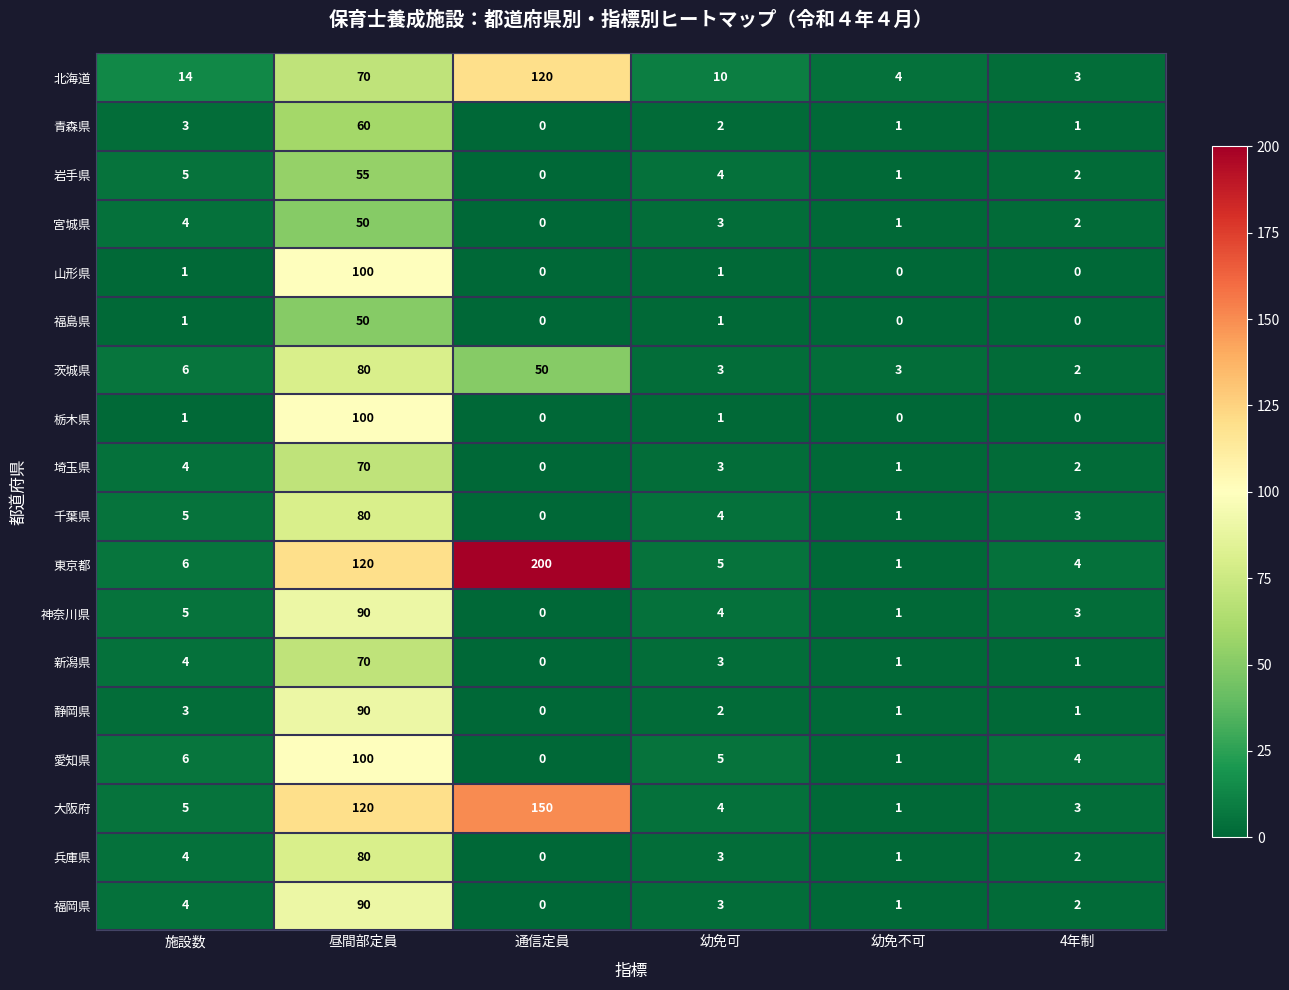

At which category is the sum across all series the highest?

昼間部定員